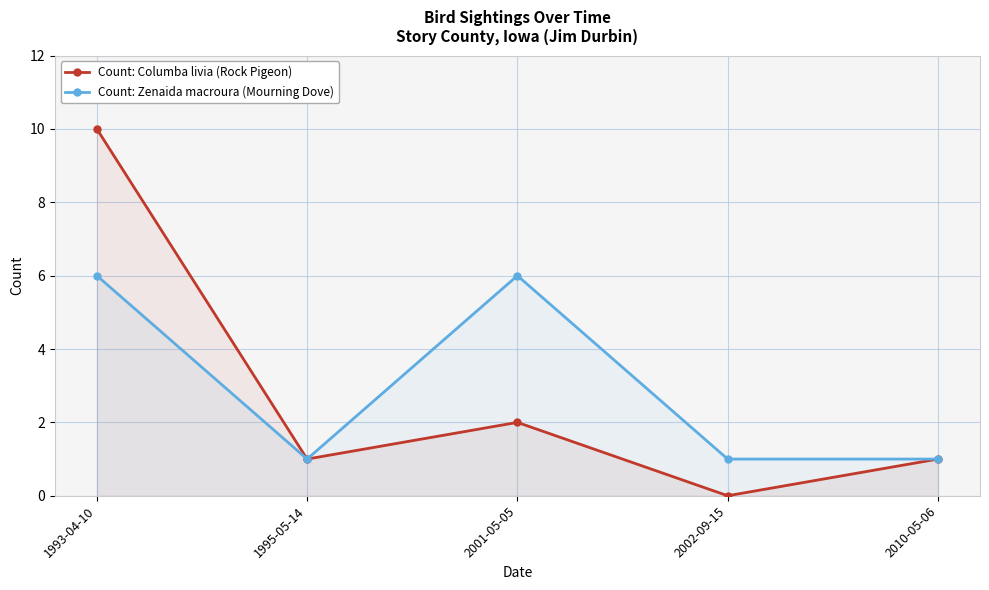

List the labels in order of Count: Zenaida macroura (Mourning Dove) value, largest first.

1993-04-10, 2001-05-05, 1995-05-14, 2002-09-15, 2010-05-06